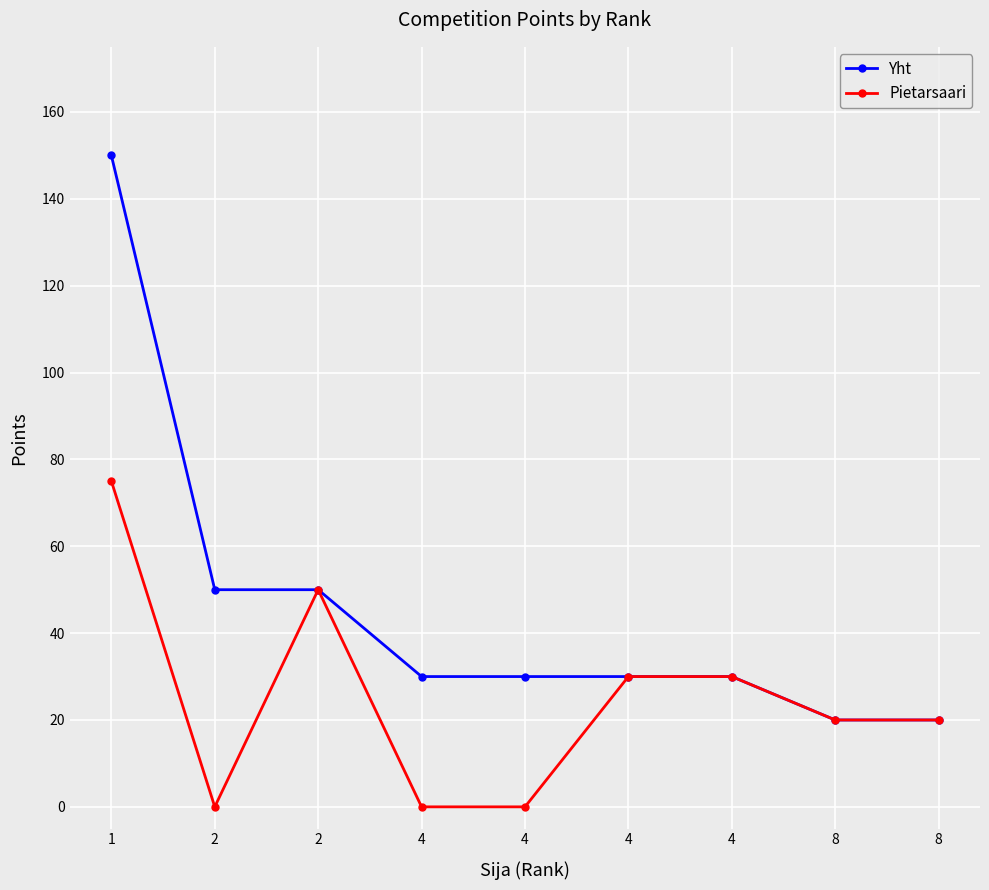

True or false: Pietarsaari has a value of 85 at 2.

False